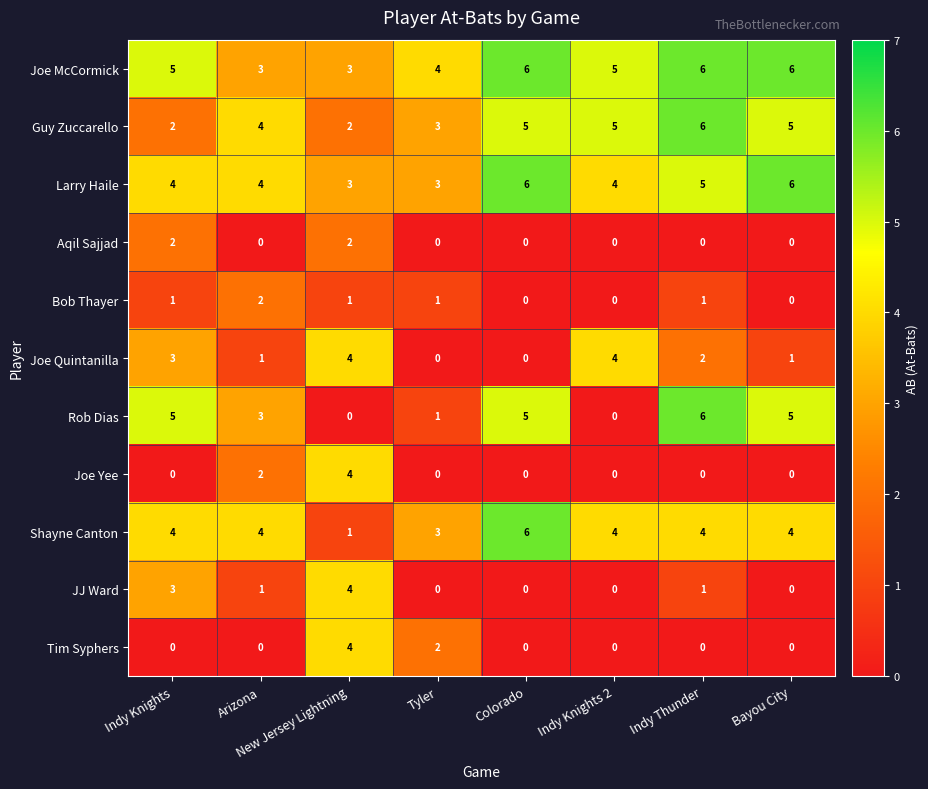

What is the average value of the Rob Dias series?

3